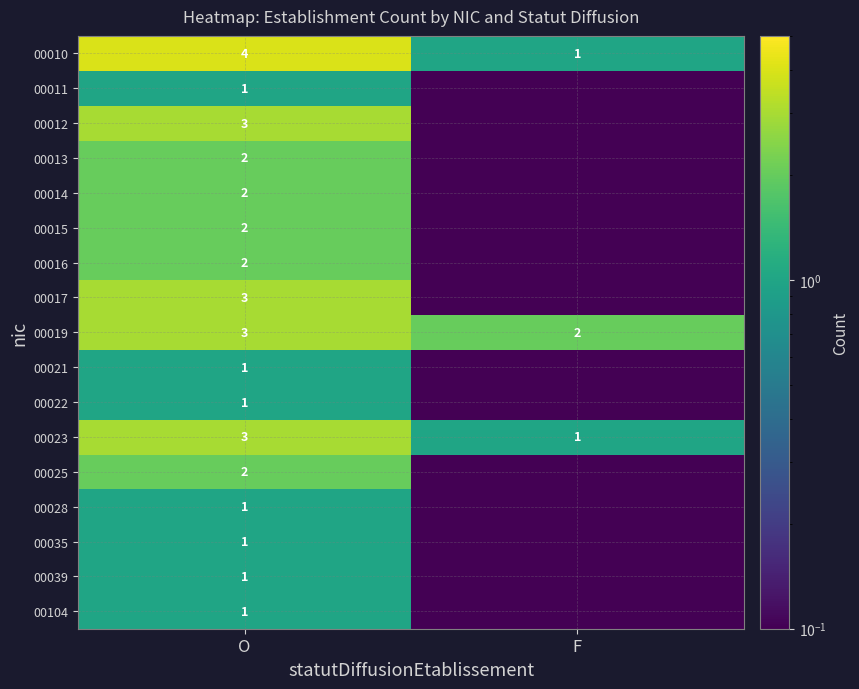

What is the spread (max minus min) of values at F?

1.9